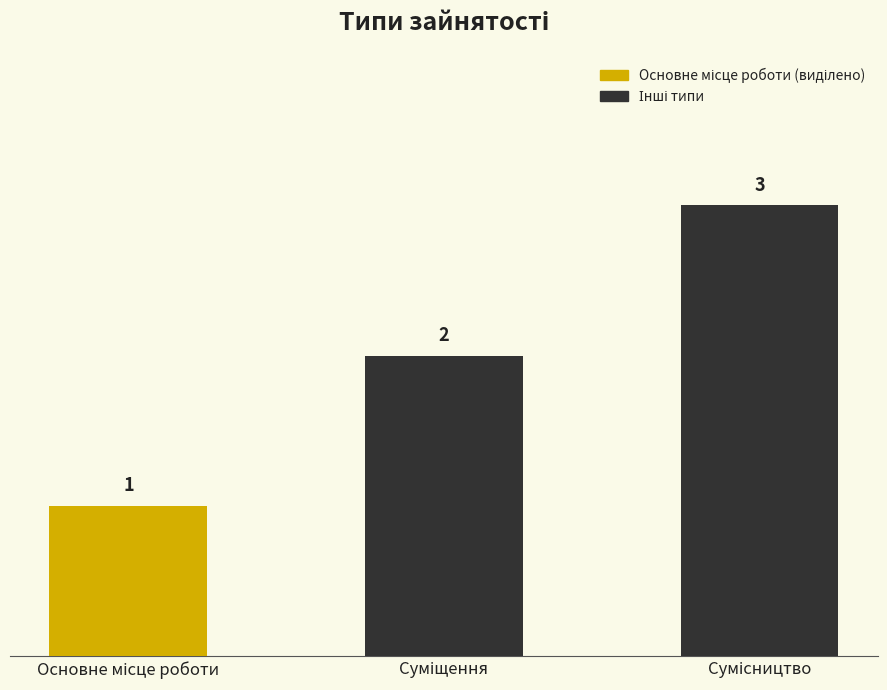

What is the maximum value shown in the chart?

3